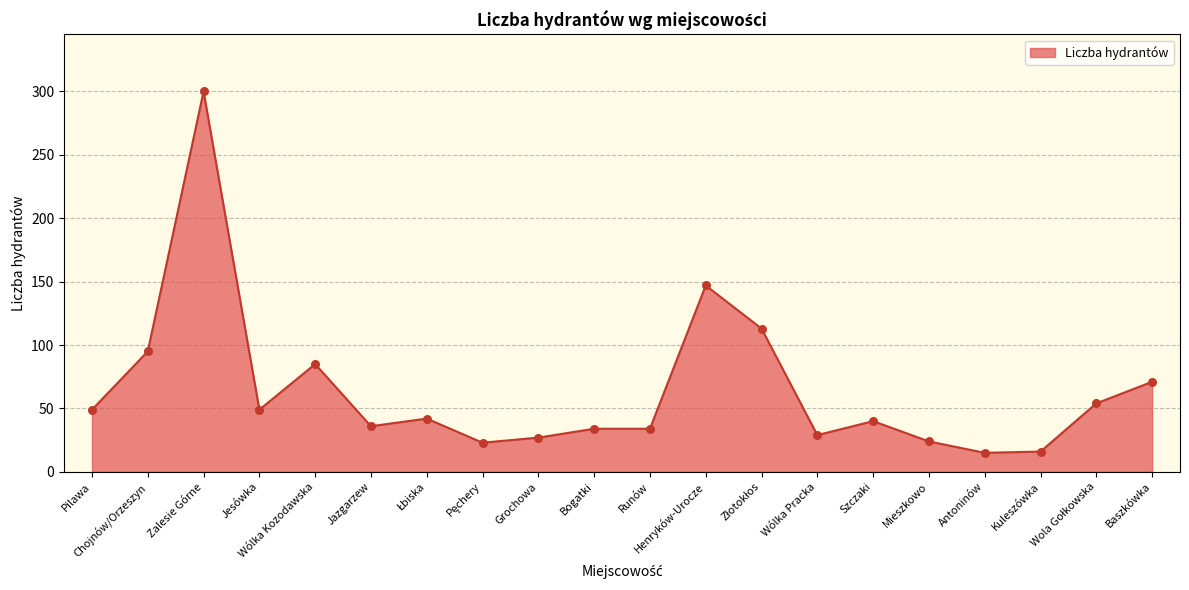

What is the difference between the maximum and minimum values?

285